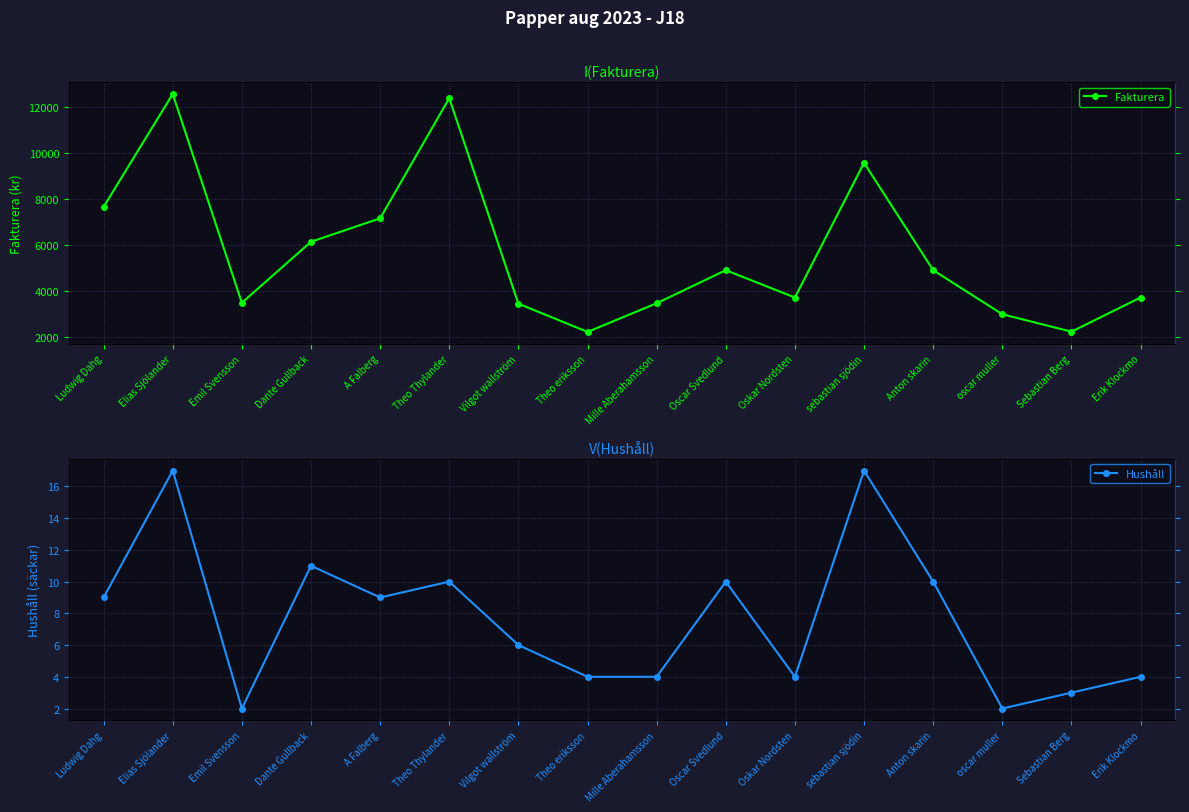

The value of Fakturera at Ludwig Dahg is 3366. True or false?

False